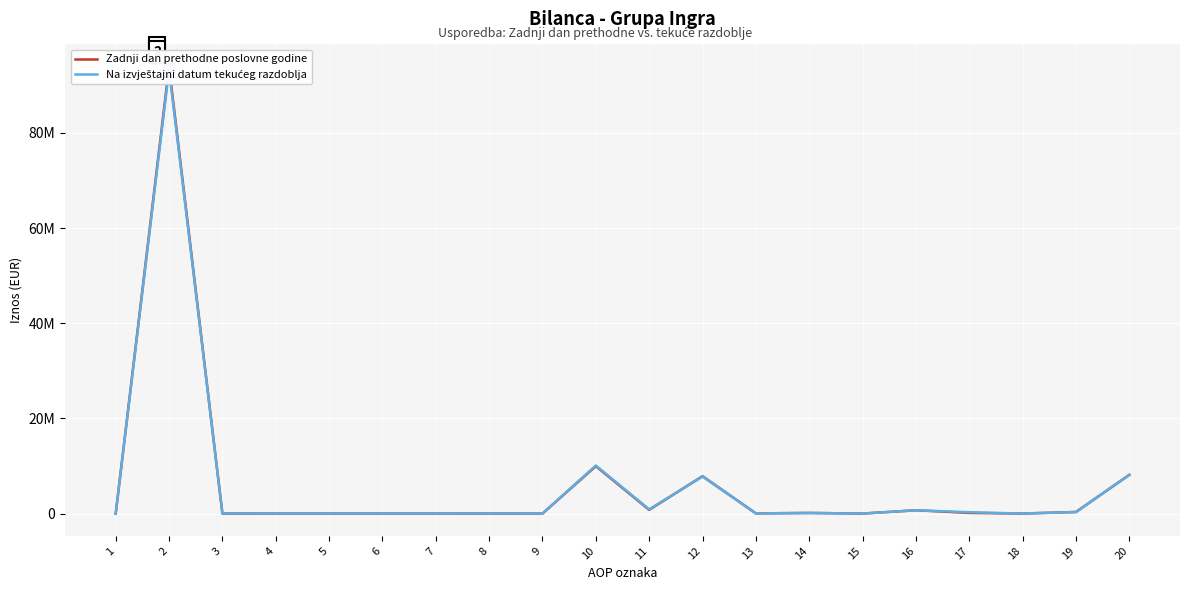

Rank the series by their maximum value, from highest to lowest.

Zadnji dan prethodne poslovne godine, Na izvještajni datum tekućeg razdoblja